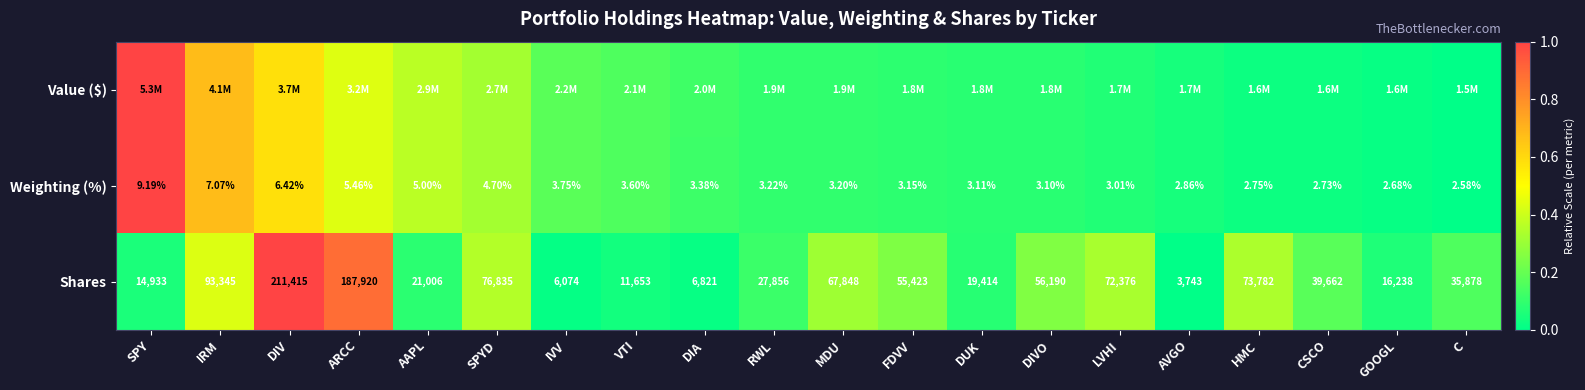

Is the value of Shares at ARCC greater than the value of Weighting (%) at LVHI?

Yes